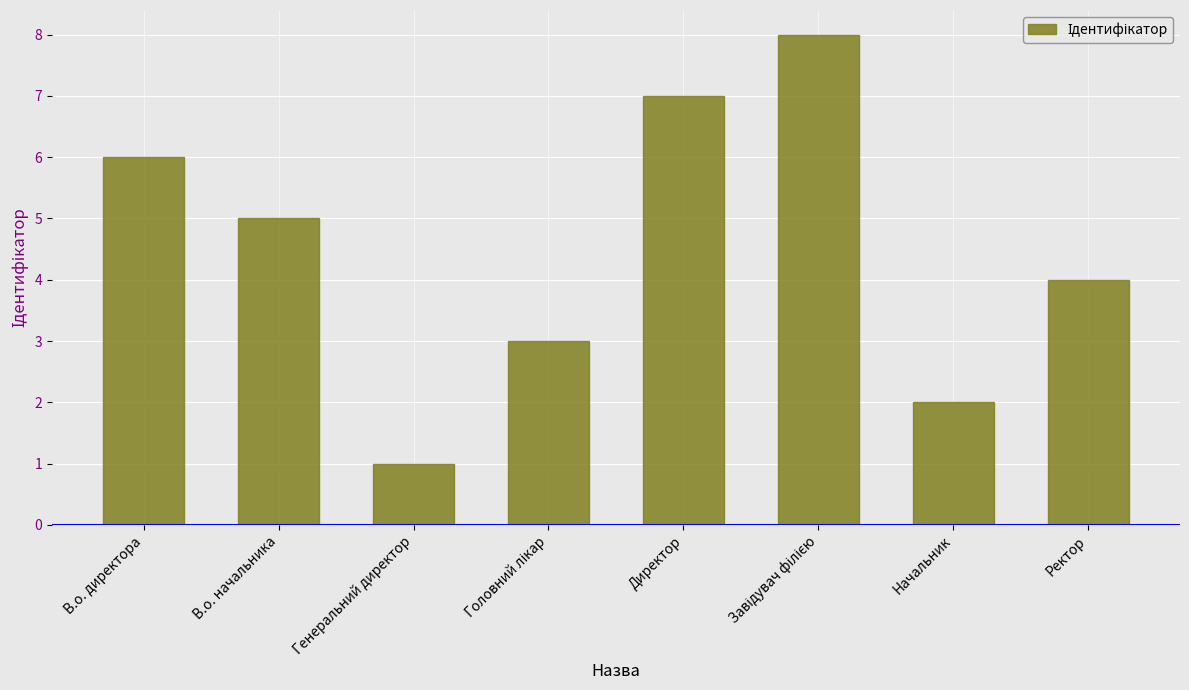

What is the minimum value shown in the chart?

1